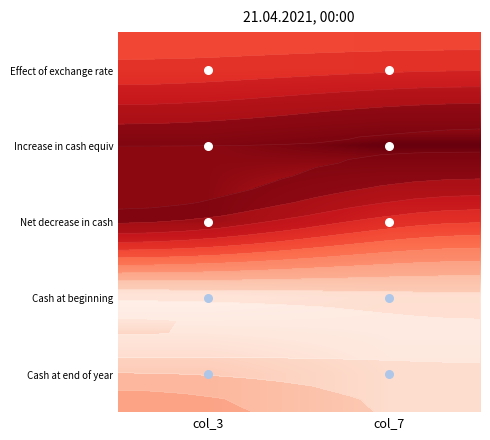

Between col_3 and col_7, which series saw the biggest shift?

Net decrease in cash